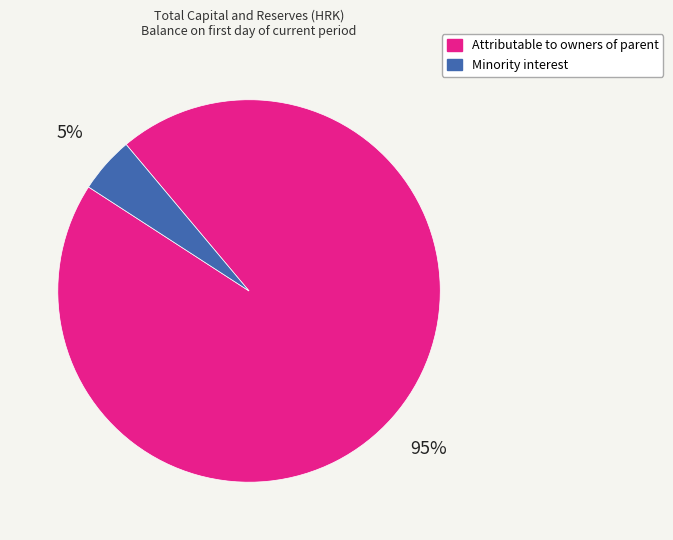

Which has a higher value, Minority interest or Attributable to owners of parent?

Attributable to owners of parent